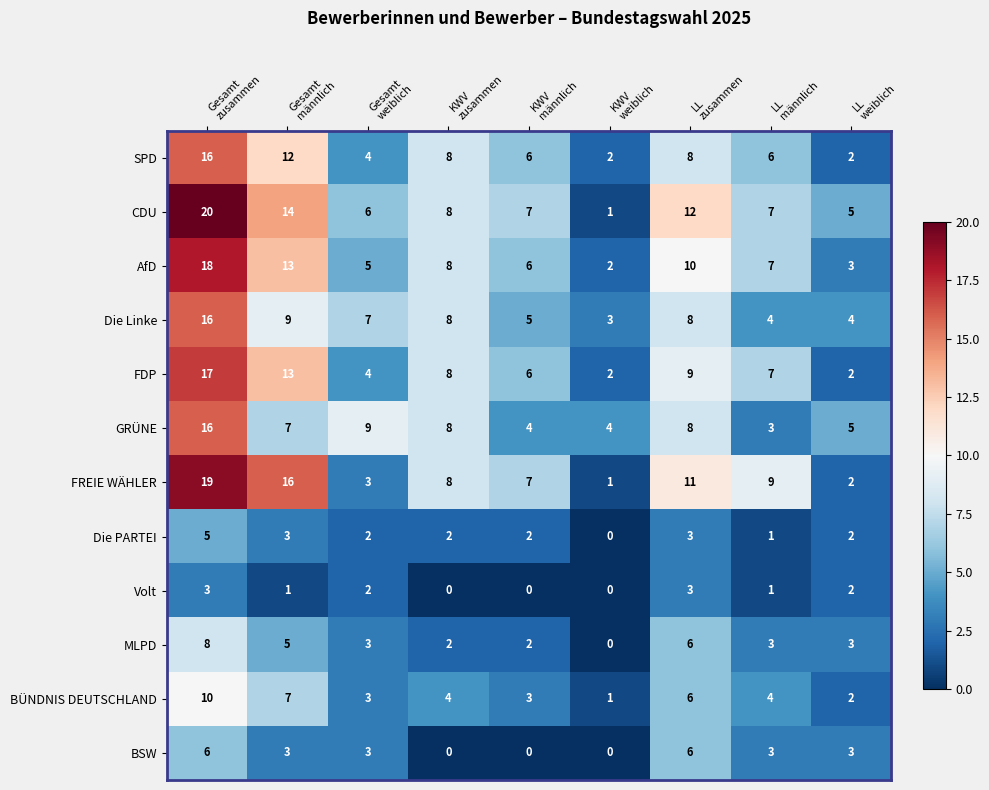

Which series has the largest range (max minus min)?

CDU